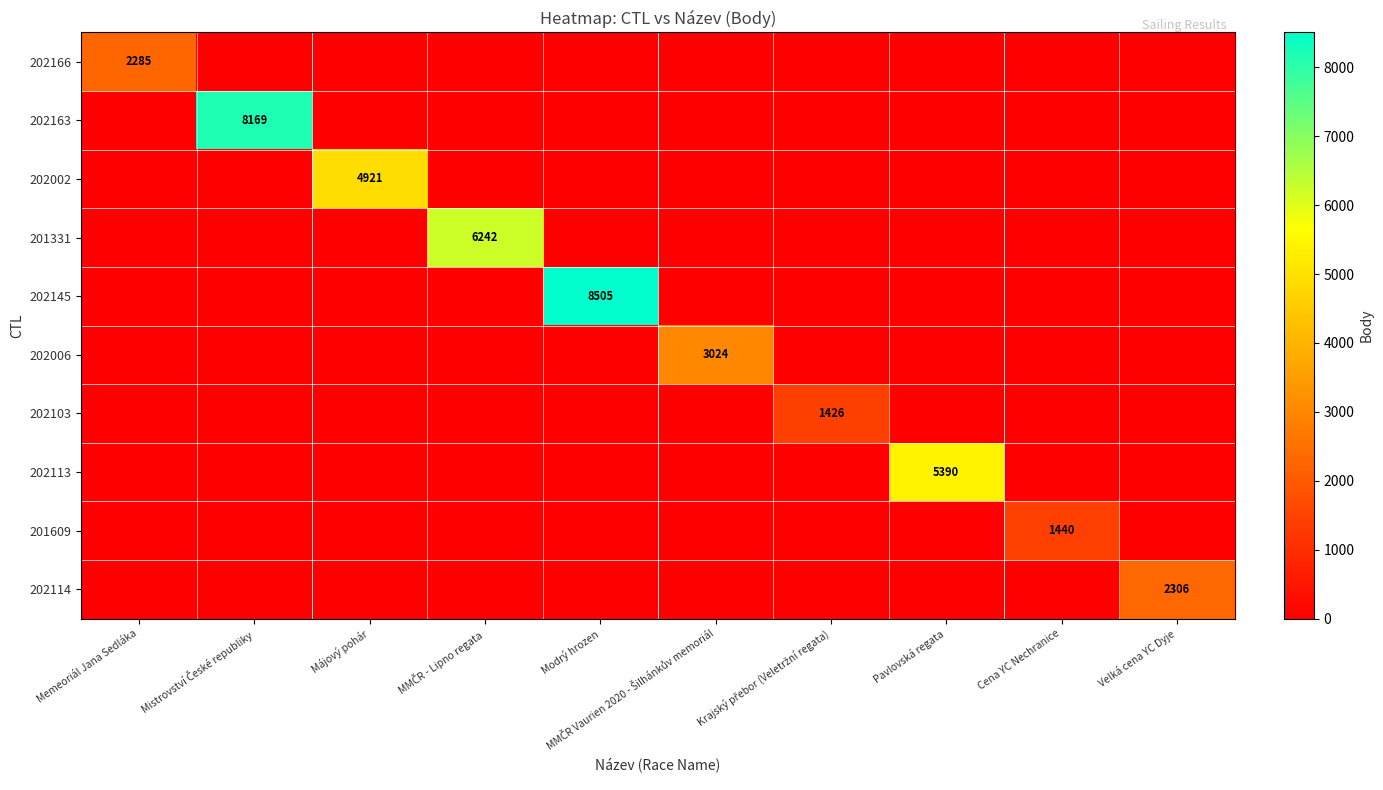

Which series has the largest range (max minus min)?

202145